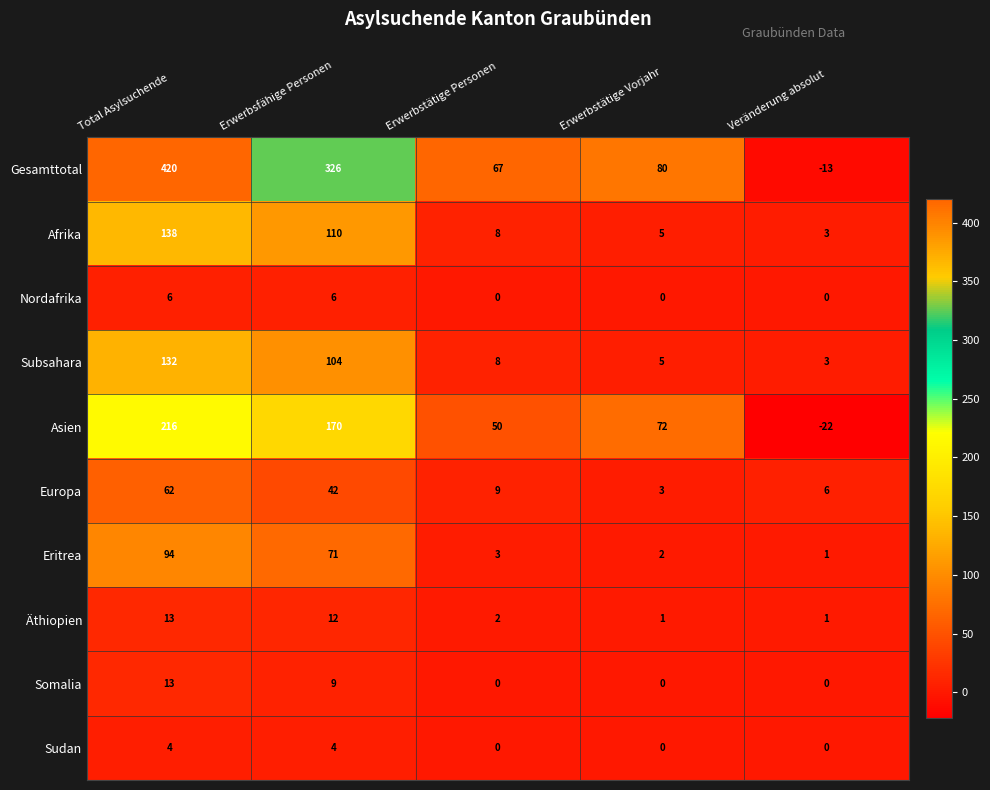

What is the total value across all series at Erwerbstätige Vorjahr?

168